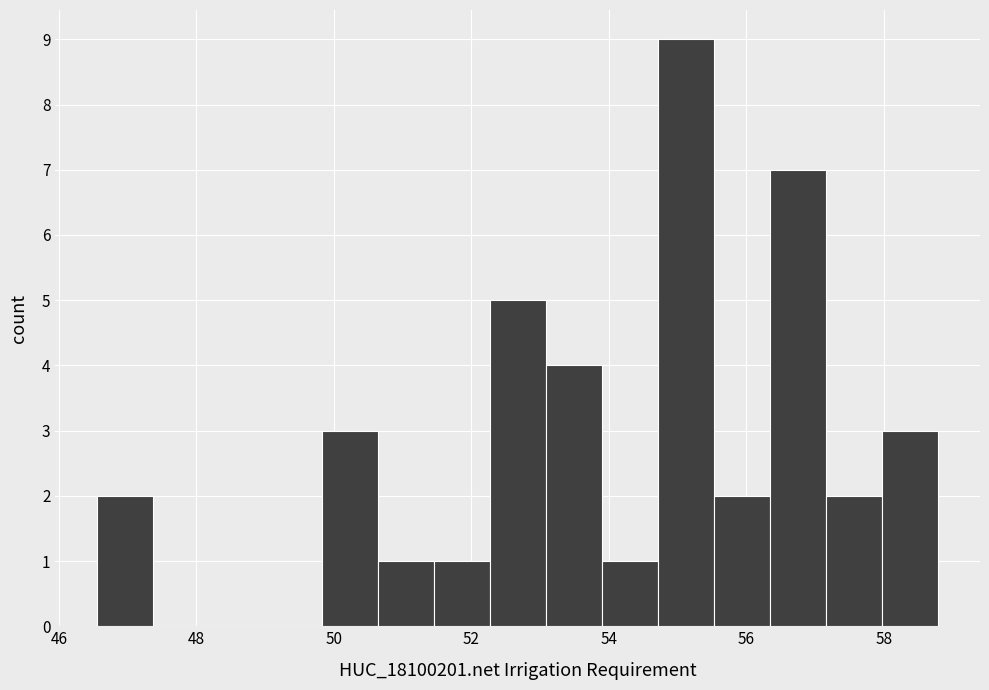

Reading left to right, transcribe this chart: for each bar, give the range it covers on the x-axis and its height. Neither the bar edges nor the heights are printed on the chart, so give them approximately, as read against the axes.

46.6 to 47.4: 2
47.4 to 48.2: 0
48.2 to 49.0: 0
49.0 to 49.8: 0
49.8 to 50.6: 3
50.6 to 51.4: 1
51.4 to 52.2: 1
52.2 to 53.0: 5
53.0 to 53.8: 4
53.8 to 54.8: 1
54.8 to 55.6: 9
55.6 to 56.4: 2
56.4 to 57.2: 7
57.2 to 58.0: 2
58.0 to 58.8: 3